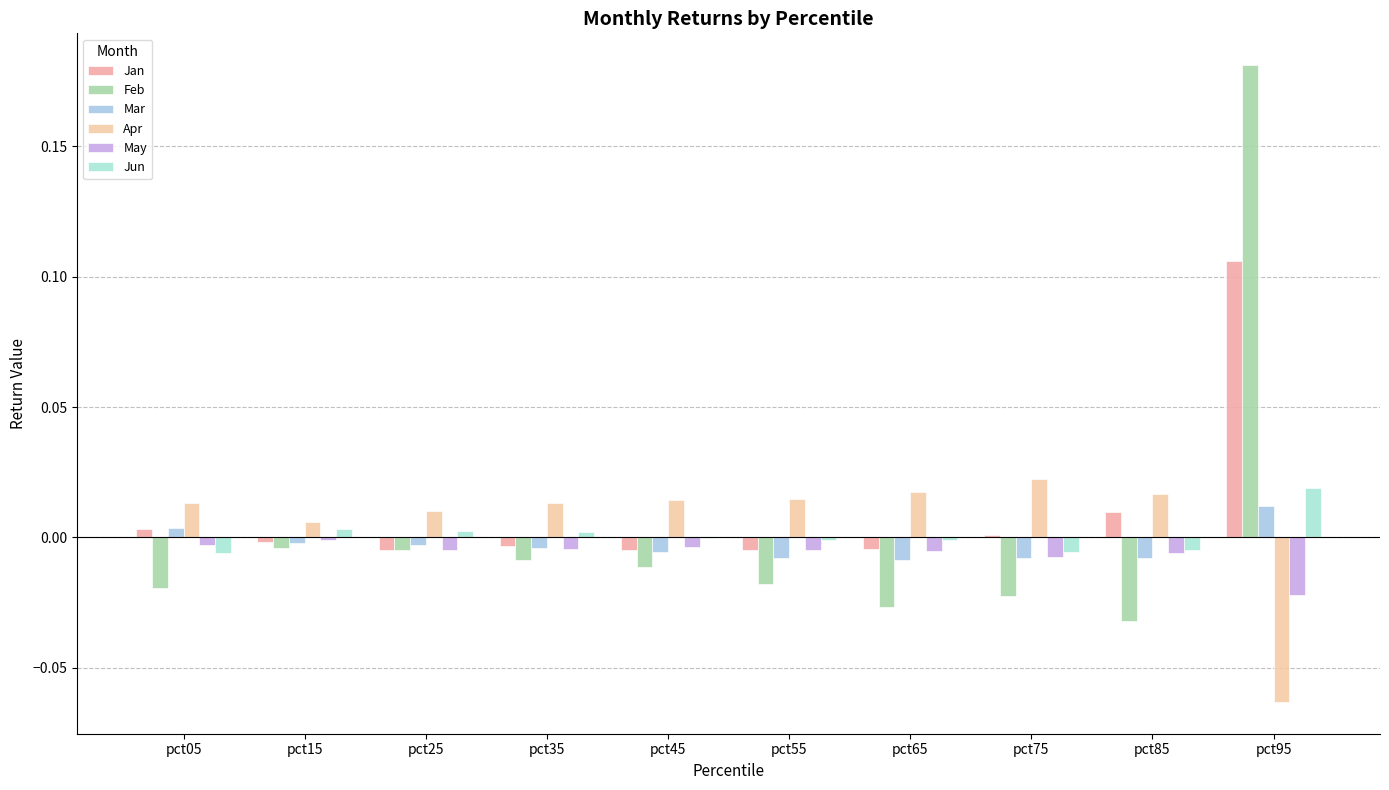

Reading left to right, extract all data points from this chart.

Jan: pct05=0.0	pct15=-0.0	pct25=-0.0	pct35=-0.0	pct45=-0.0	pct55=-0.0	pct65=-0.0	pct75=0.0	pct85=0.0	pct95=0.1
Feb: pct05=-0.0	pct15=-0.0	pct25=-0.0	pct35=-0.0	pct45=-0.0	pct55=-0.0	pct65=-0.0	pct75=-0.0	pct85=-0.0	pct95=0.2
Mar: pct05=0.0	pct15=-0.0	pct25=-0.0	pct35=-0.0	pct45=-0.0	pct55=-0.0	pct65=-0.0	pct75=-0.0	pct85=-0.0	pct95=0.0
Apr: pct05=0.0	pct15=0.0	pct25=0.0	pct35=0.0	pct45=0.0	pct55=0.0	pct65=0.0	pct75=0.0	pct85=0.0	pct95=-0.1
May: pct05=-0.0	pct15=-0.0	pct25=-0.0	pct35=-0.0	pct45=-0.0	pct55=-0.0	pct65=-0.0	pct75=-0.0	pct85=-0.0	pct95=-0.0
Jun: pct05=-0.0	pct15=0.0	pct25=0.0	pct35=0.0	pct45=-0.0	pct55=-0.0	pct65=-0.0	pct75=-0.0	pct85=-0.0	pct95=0.0